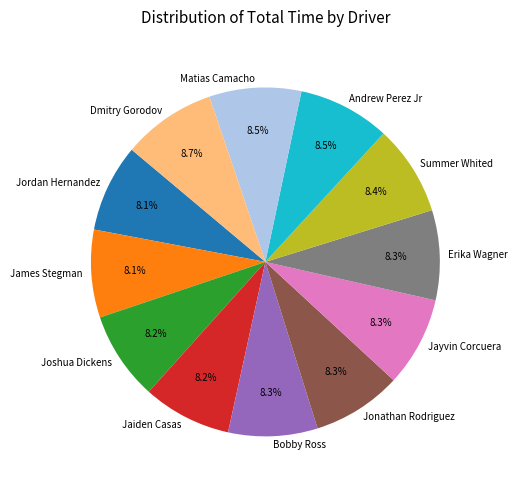

What portion of the pie excludes Jordan Hernandez?

91.9%